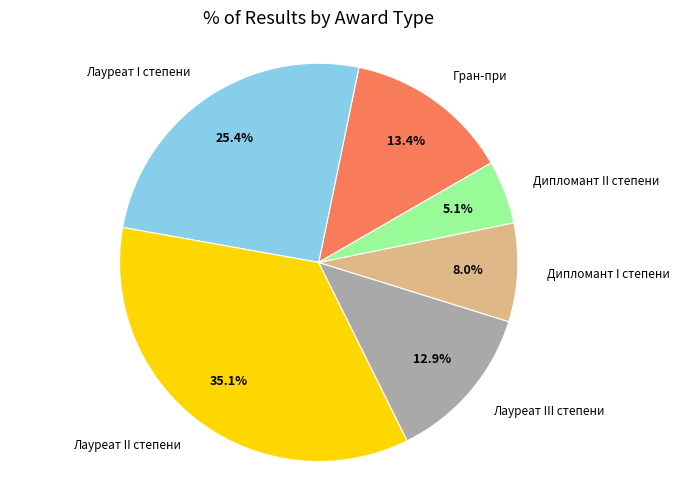

Count the number of slices in the pie.

6